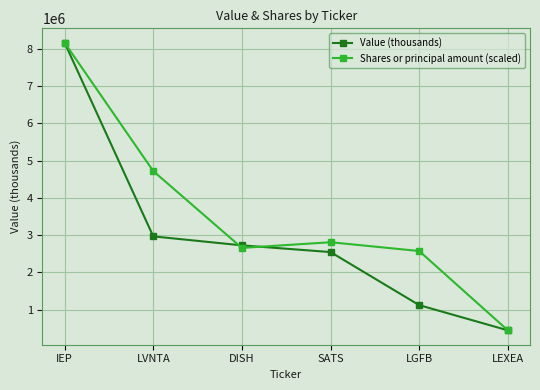

Does the chart display data point markers on the line(s)?

Yes